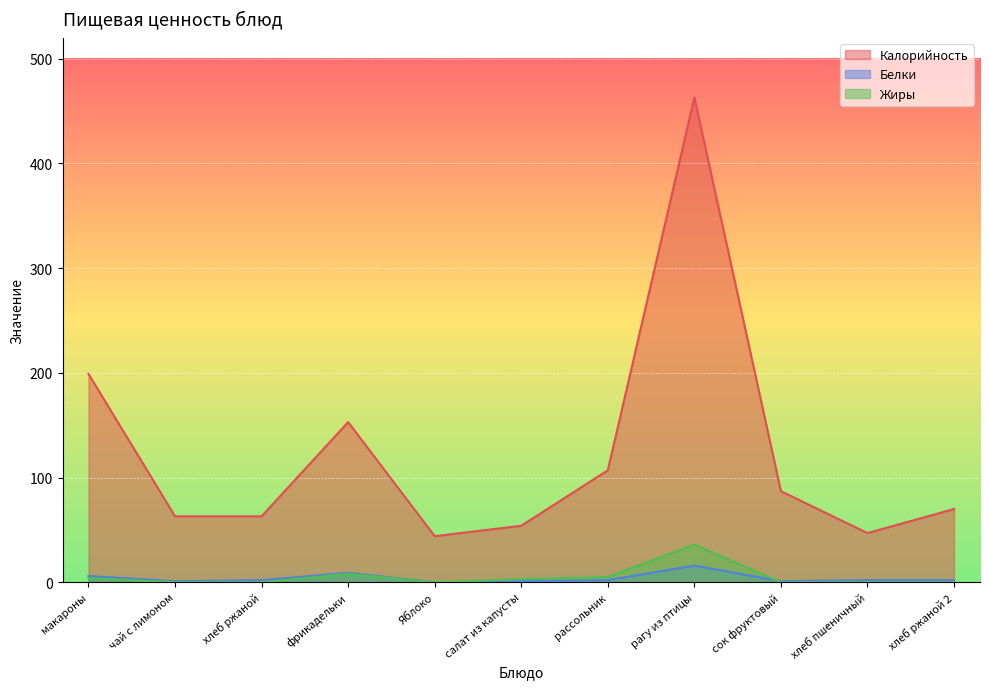

Which has a higher value, рагу из птицы or хлеб ржаной 2?

рагу из птицы